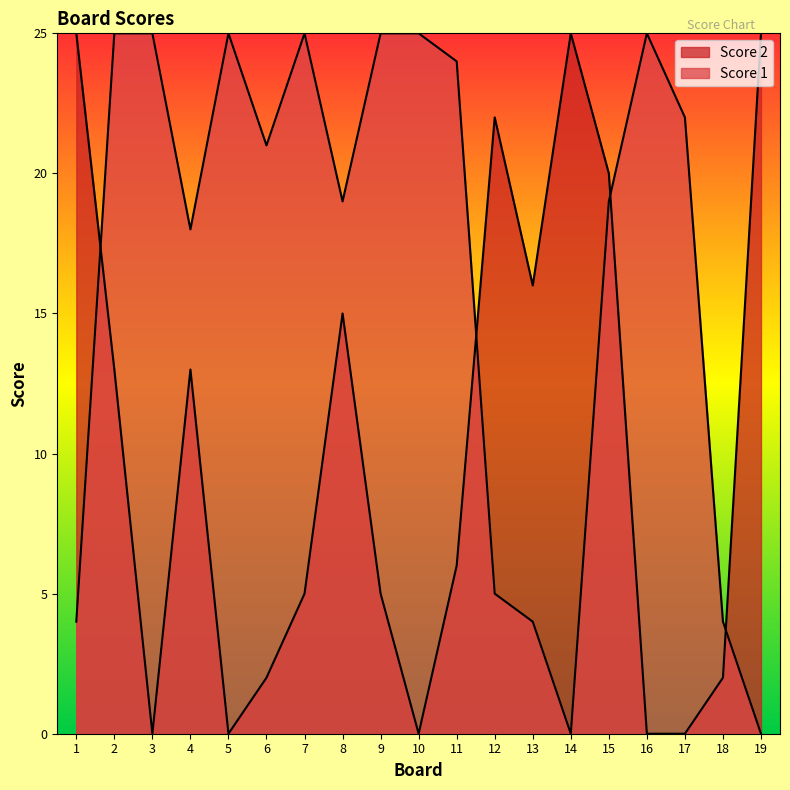

What is the spread (max minus min) of values at 17?

22